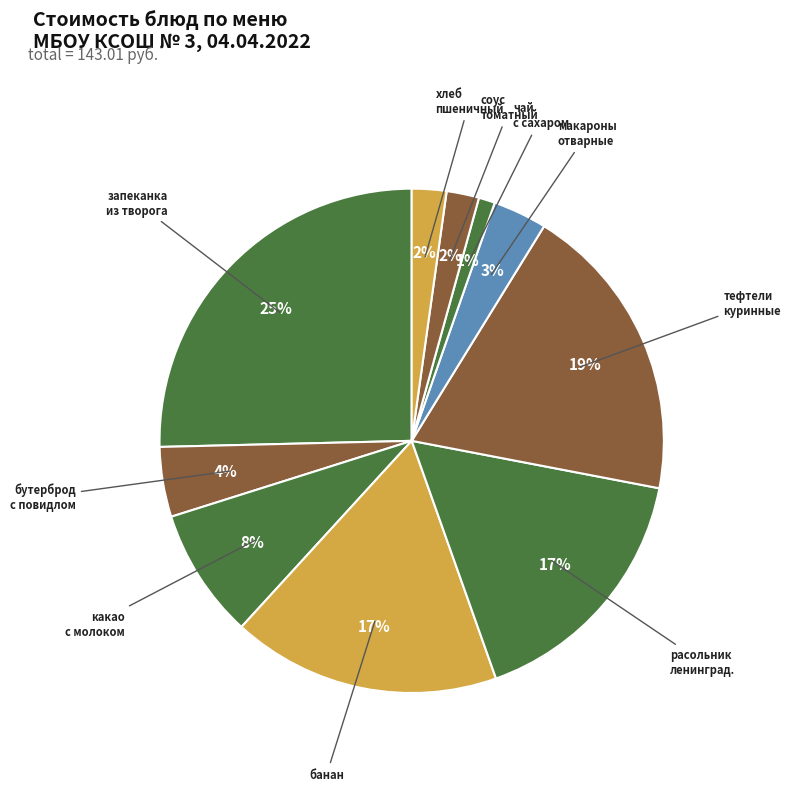

How many slices are in this pie chart?

10